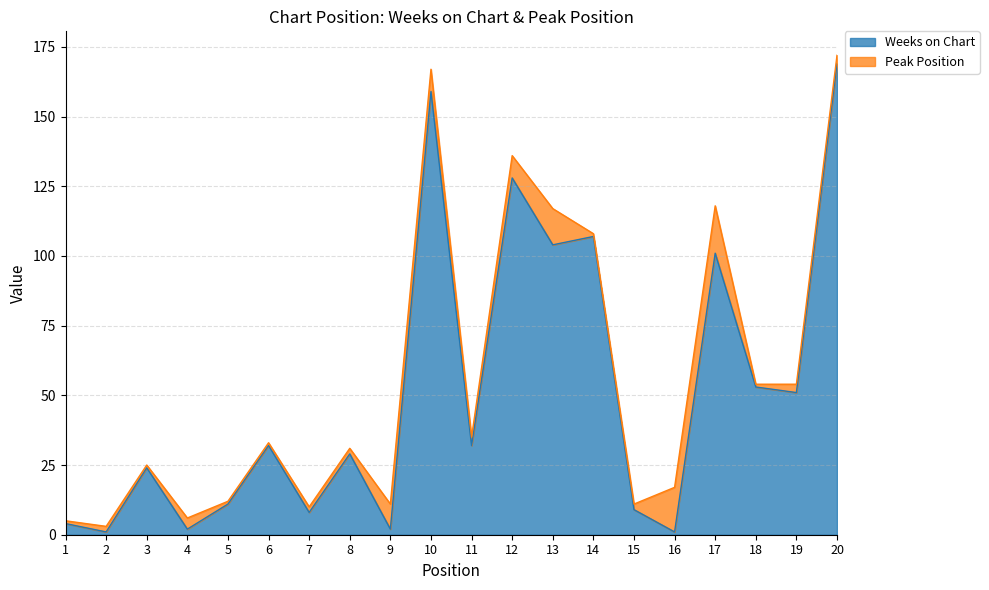

What is the greatest value displayed?

169